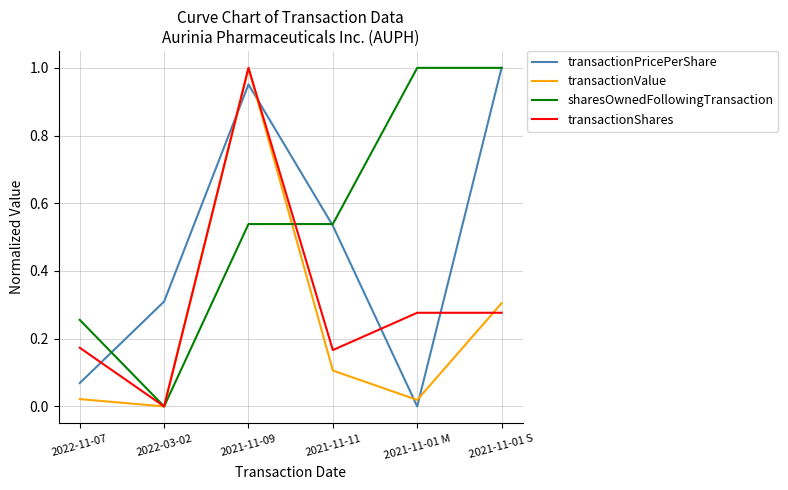

At which category does transactionShares reach its first local peak?

2021-11-09